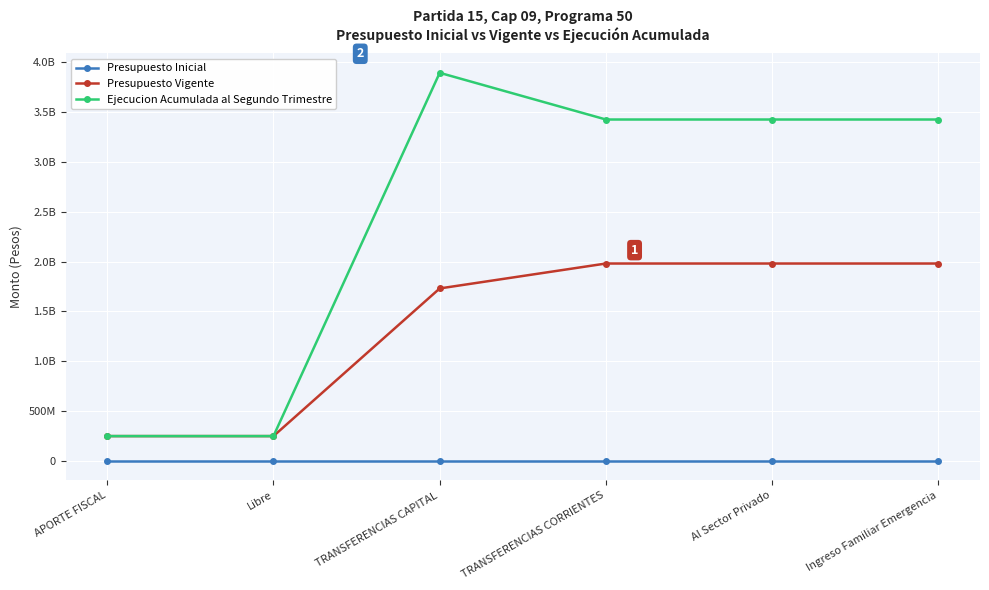

At Libre, list the series in order from smallest to largest.

Presupuesto Inicial, Presupuesto Vigente, Ejecucion Acumulada al Segundo Trimestre